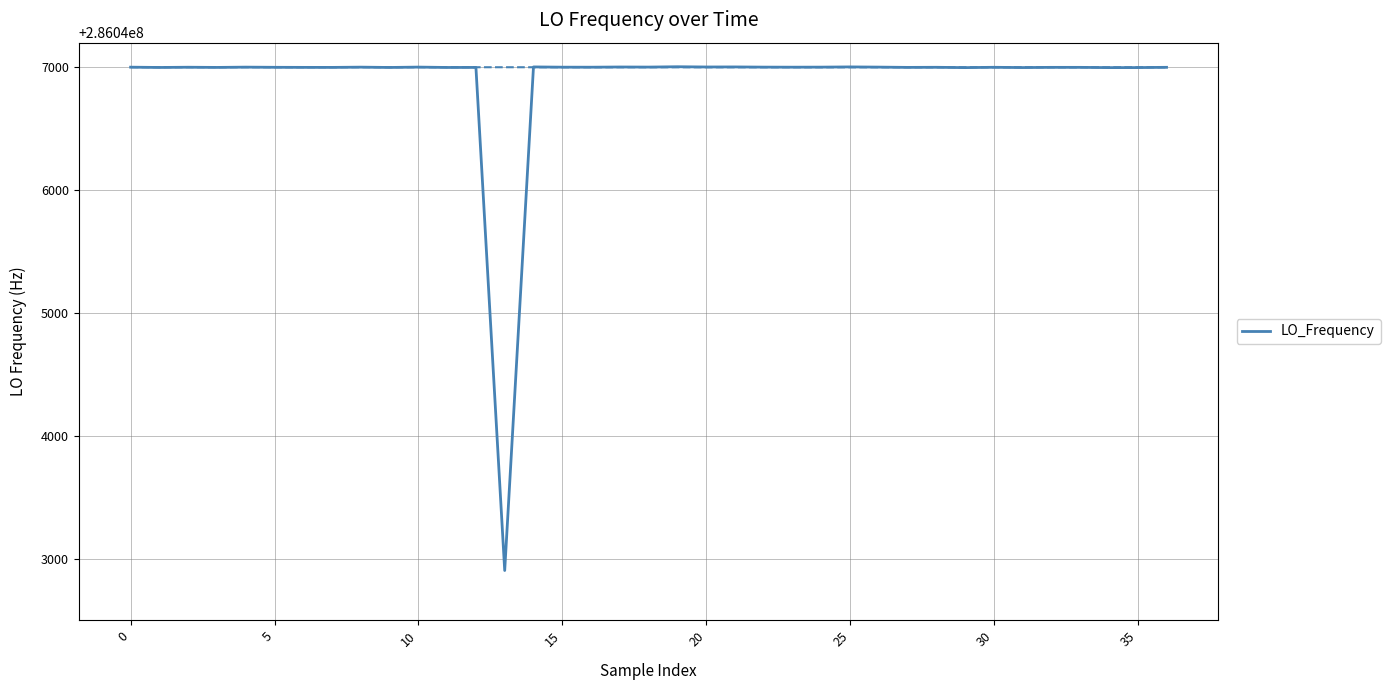

Which label corresponds to the largest value in the chart?

19